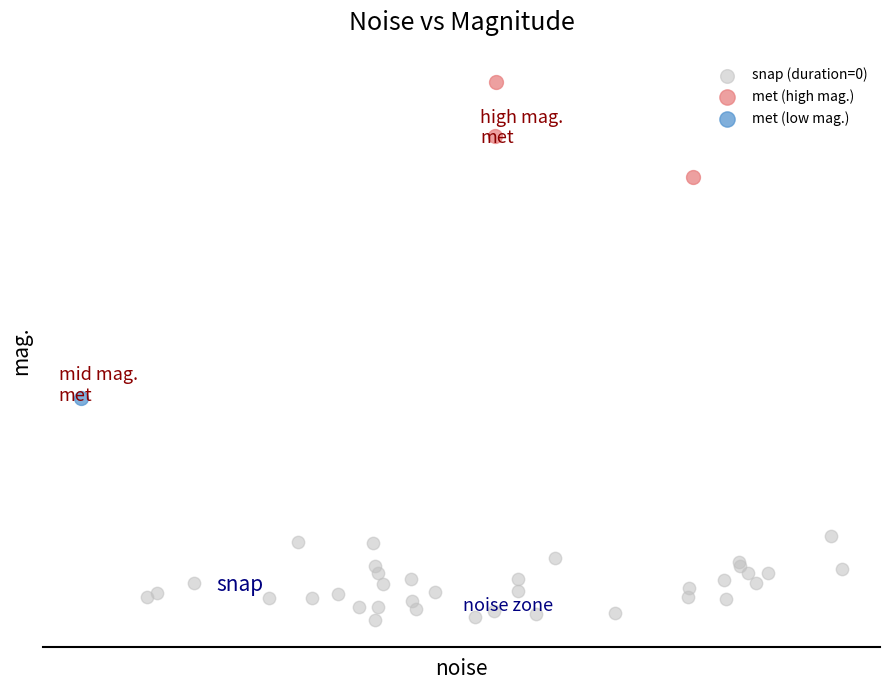

What are all the series names shown in the legend?

snap (duration=0), met (high mag.), met (low mag.)